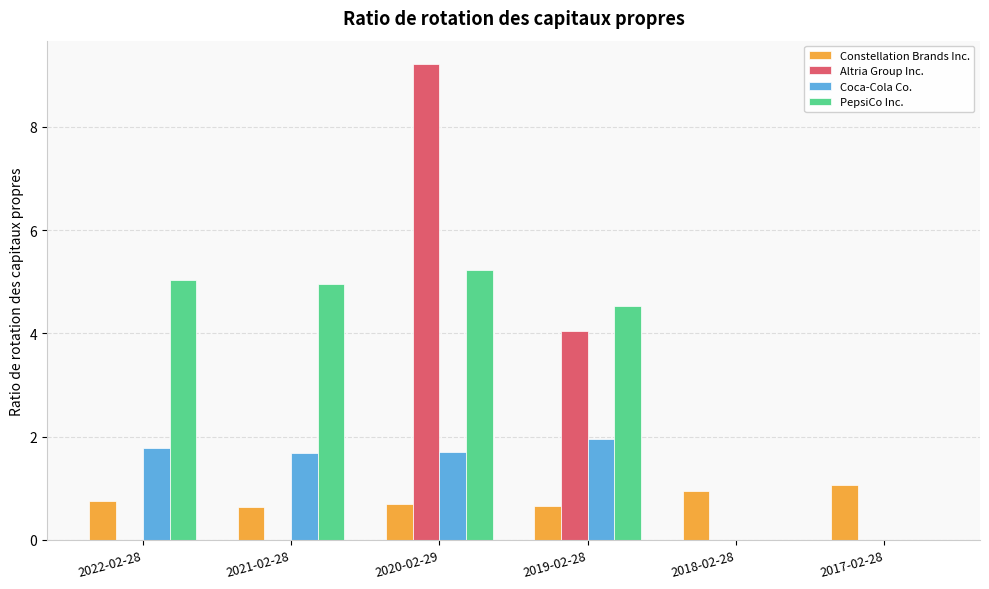

Which series has the widest spread of values?

Altria Group Inc.